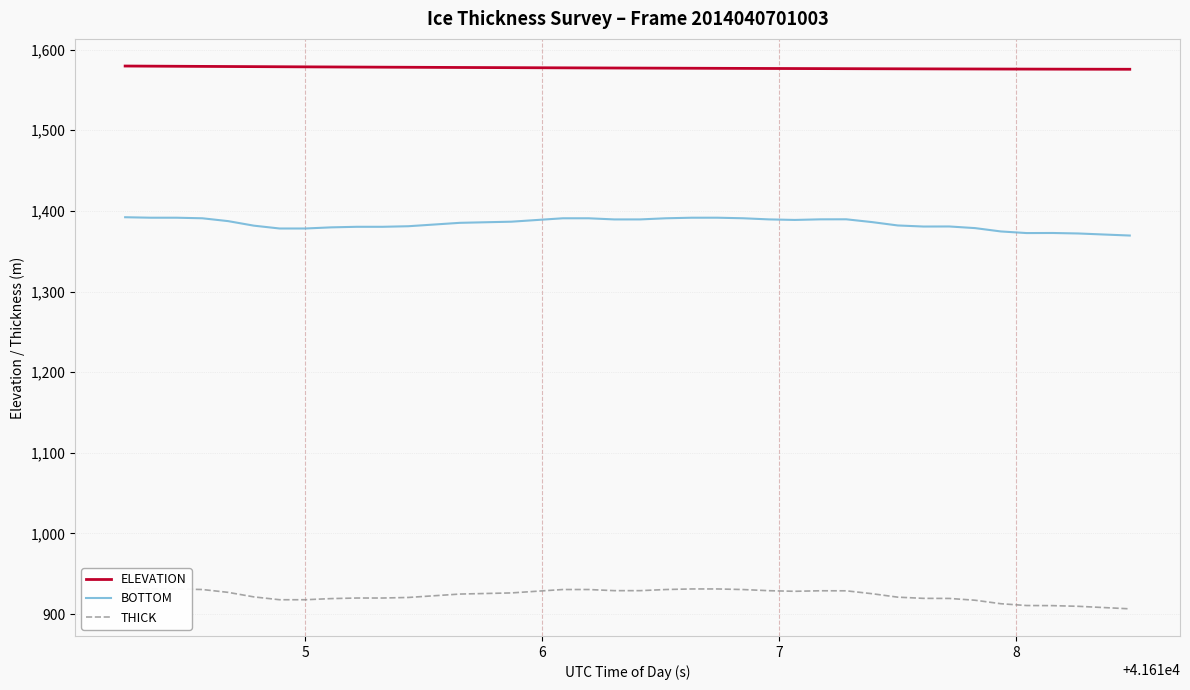

Which series has the widest spread of values?

THICK